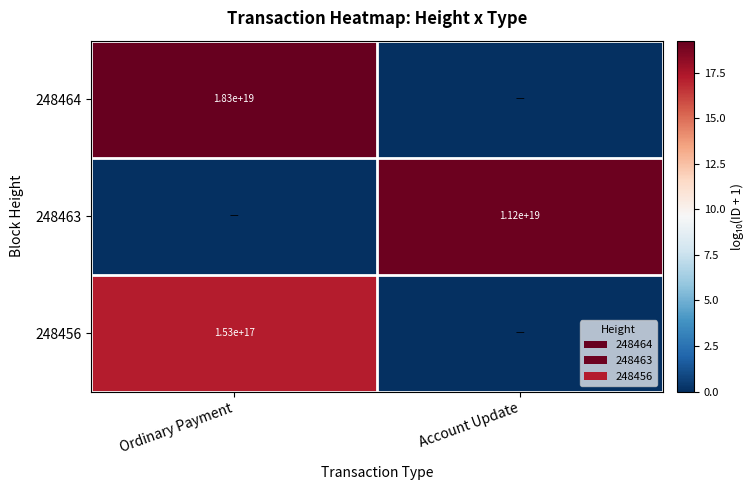

The value of 248463 at Account Update is 4769227371292479488. True or false?

False